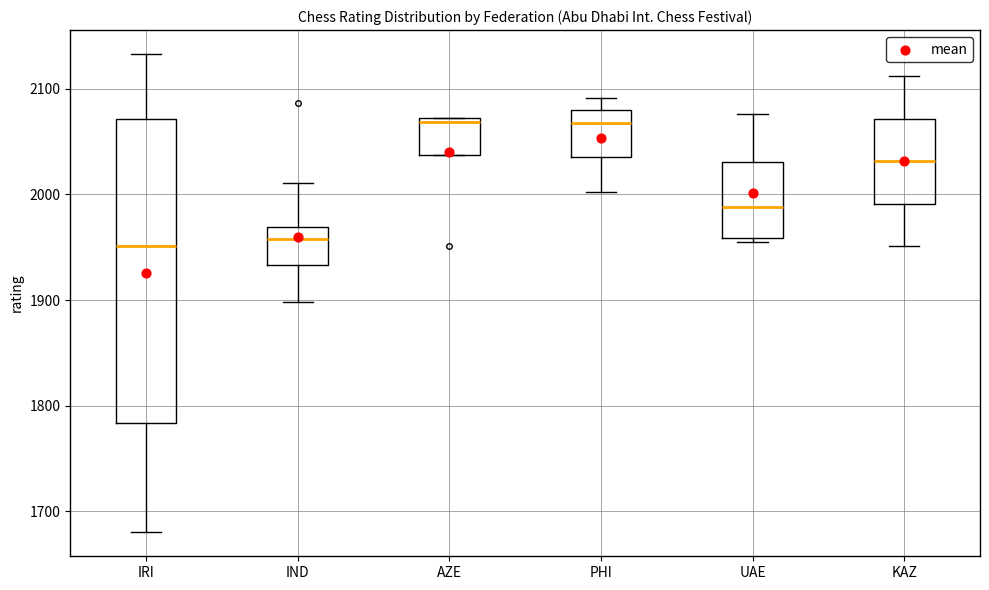

Reading left to right, transcribe this box plot: for each box, give where its median line is, the range the box spans, and where its two whiskers end, as read against the y-axis. The values are not printed on the chart, so give them approximately, as read against the axis.

IRI: median 1950, box 1780 to 2070, whiskers 1680 to 2130
IND: median 1960, box 1930 to 1970, whiskers 1900 to 2010
AZE: median 2070, box 2040 to 2070, whiskers 2040 to 2070
PHI: median 2070, box 2040 to 2080, whiskers 2000 to 2090
UAE: median 1990, box 1960 to 2030, whiskers 1960 (just below the box's lower edge) to 2080
KAZ: median 2030, box 1990 to 2070, whiskers 1950 to 2110